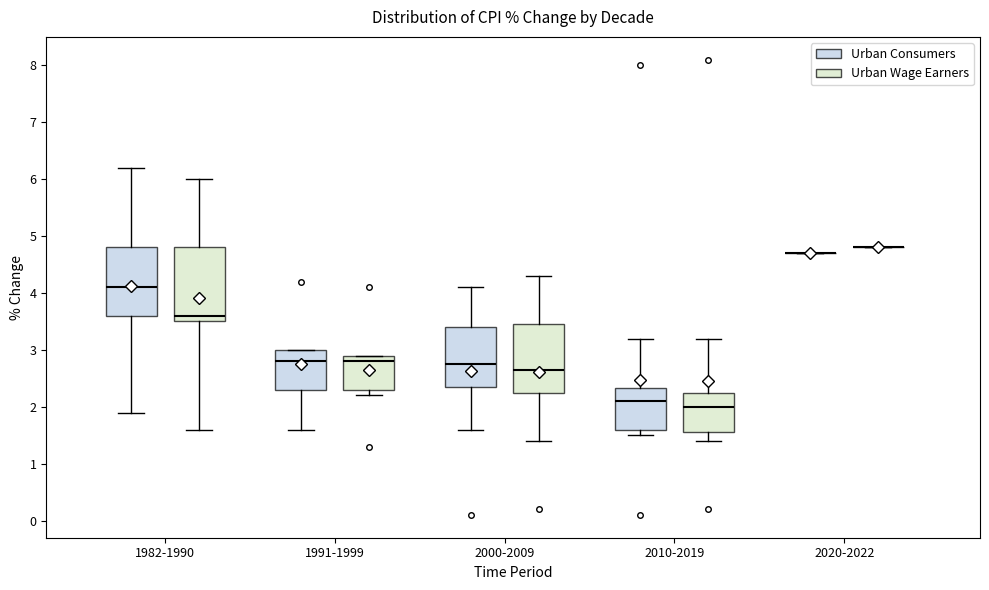

Where does the median line of the box for 2000-2009 (Urban Consumers) sit on the y-axis? The values are not printed on the chart, so give them approximately, as read against the axis.

2.8